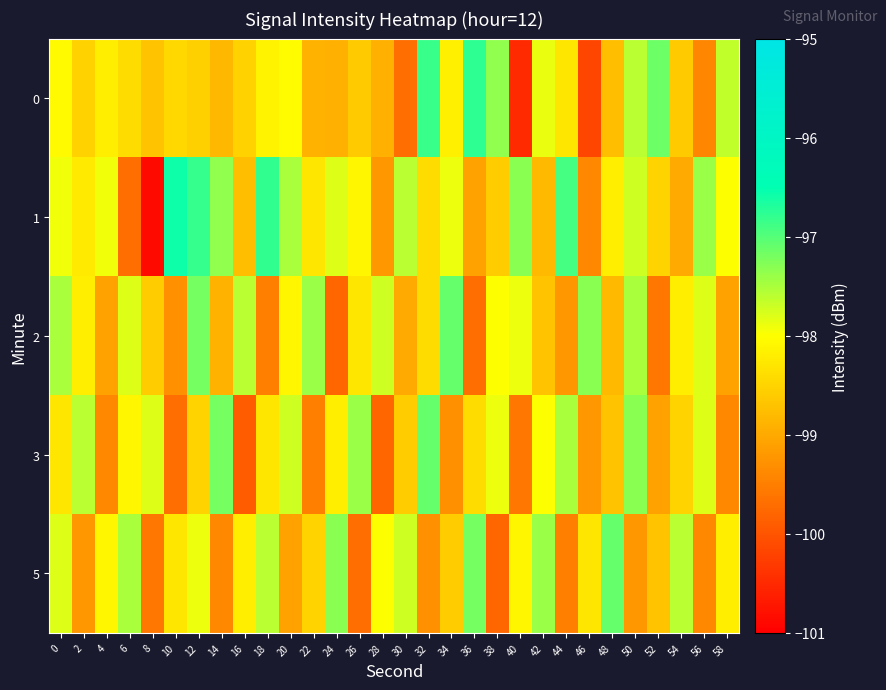

Between 24 and 38, which series saw the biggest shift?

5